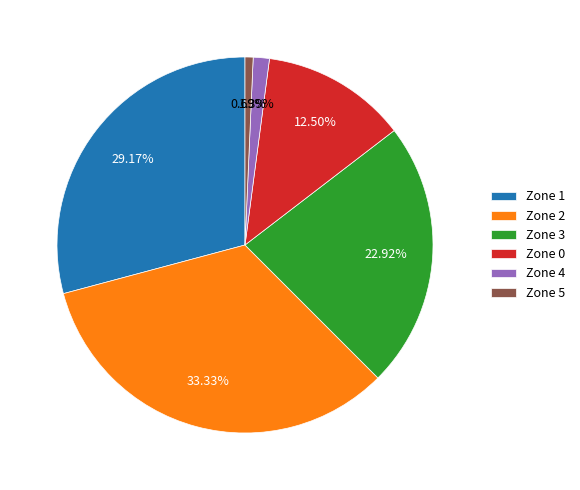

Rank the categories by value from highest to lowest.

Zone 2, Zone 1, Zone 3, Zone 0, Zone 4, Zone 5